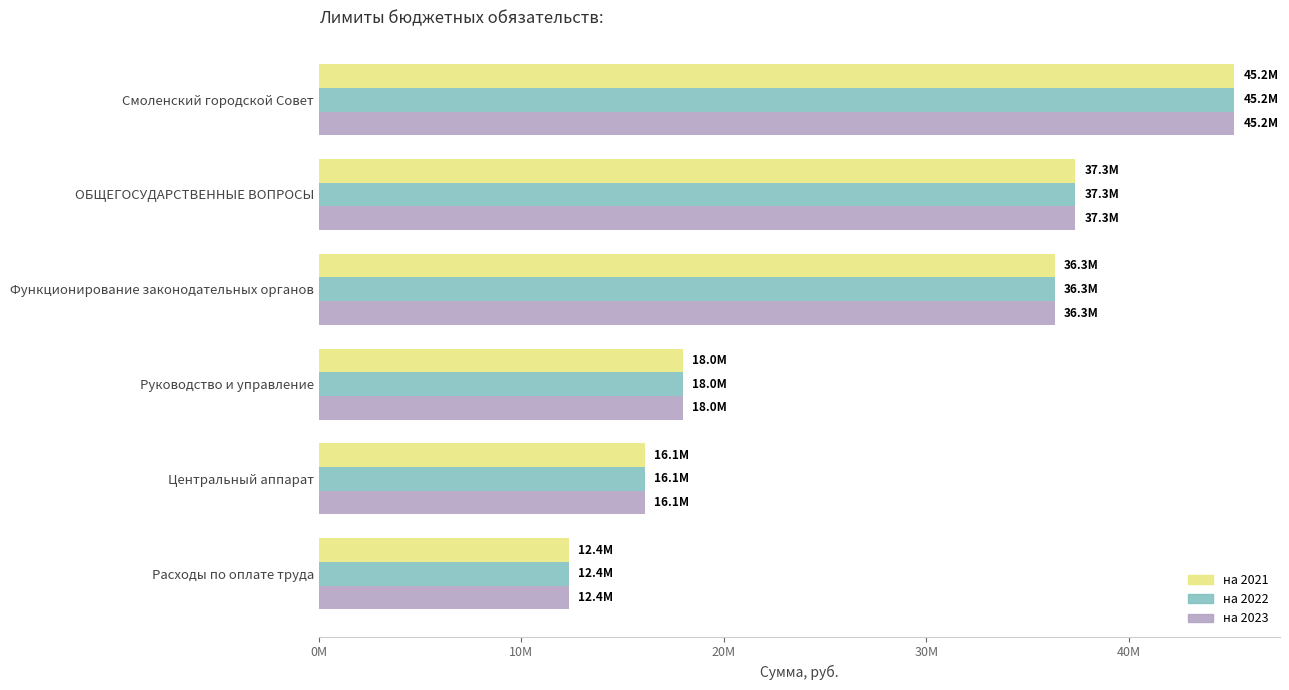

What is the sum of all на 2021 values?

165290462